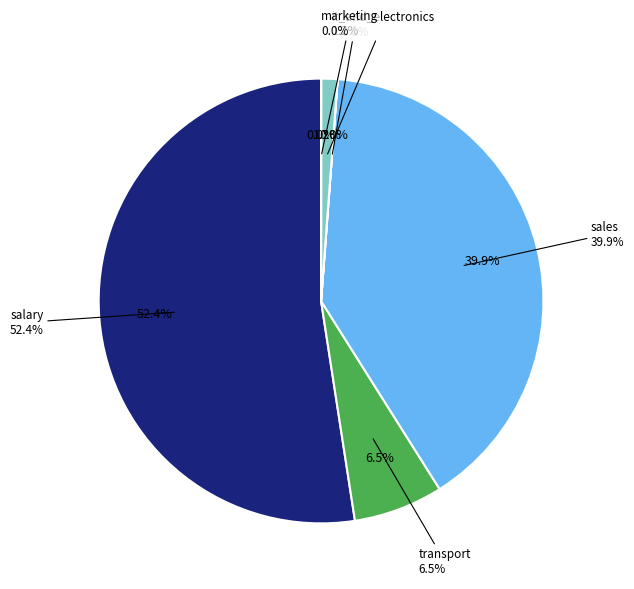

To the nearest percent, what is the average slice percentage?

17%